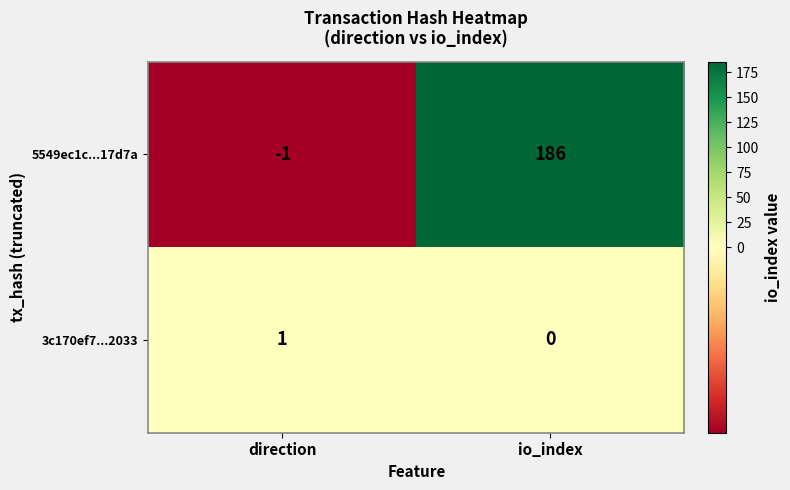

Rank the series at direction from lowest to highest value.

5549ec1c...17d7a, 3c170ef7...2033